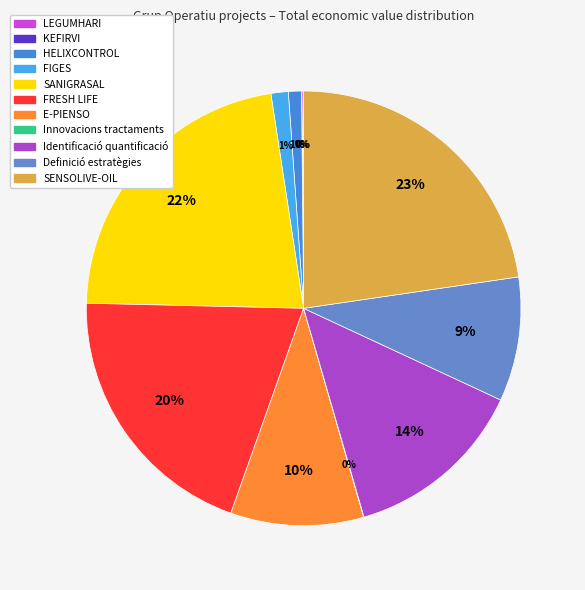

Which category has the biggest portion of the pie?

SENSOLIVE-OIL